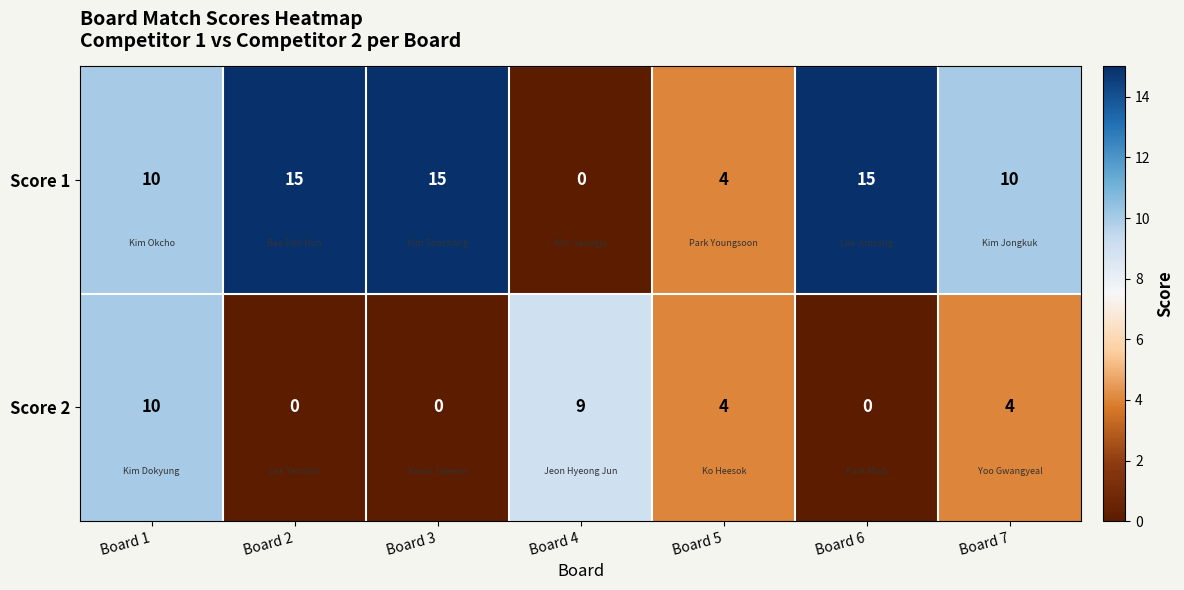

Between Board 4 and Board 5, which series saw the biggest shift?

Score 2